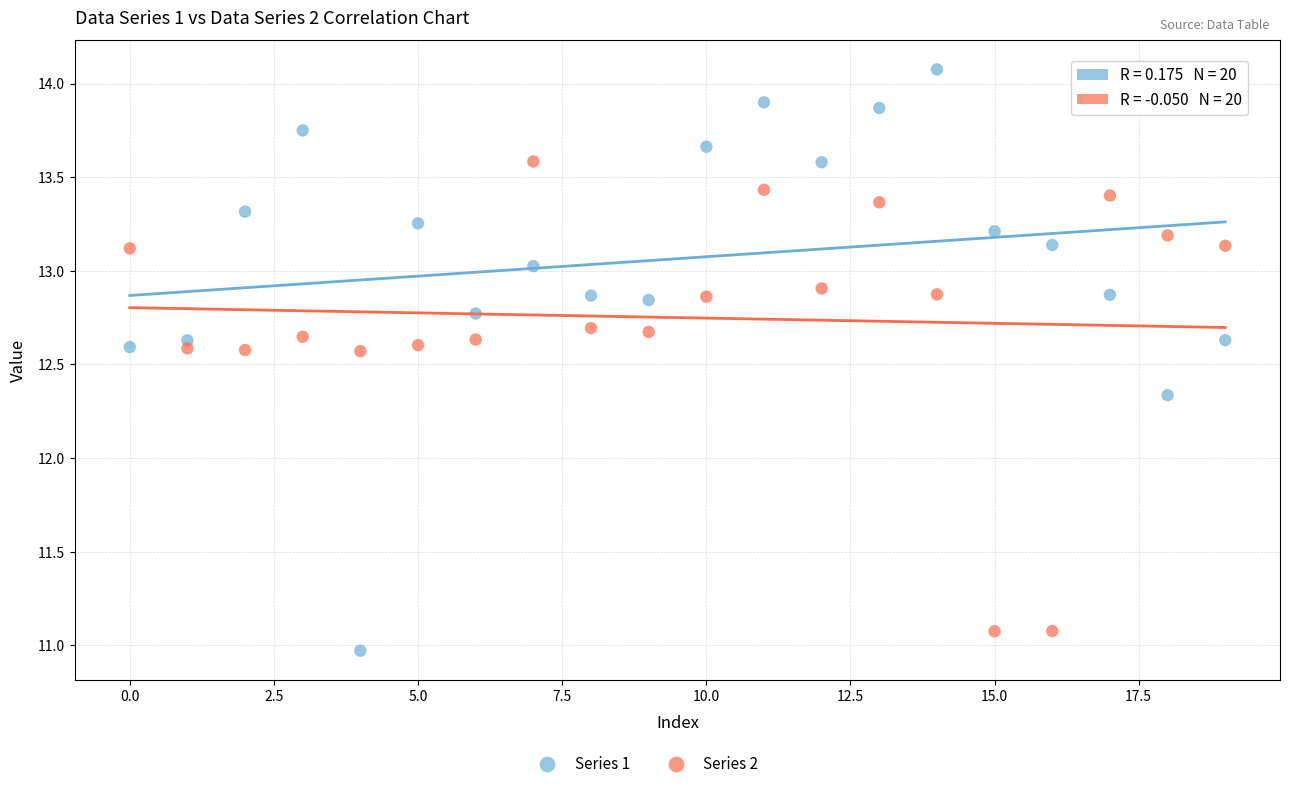

Across all data points, what is the range of Y values (max minus min)?

3.1